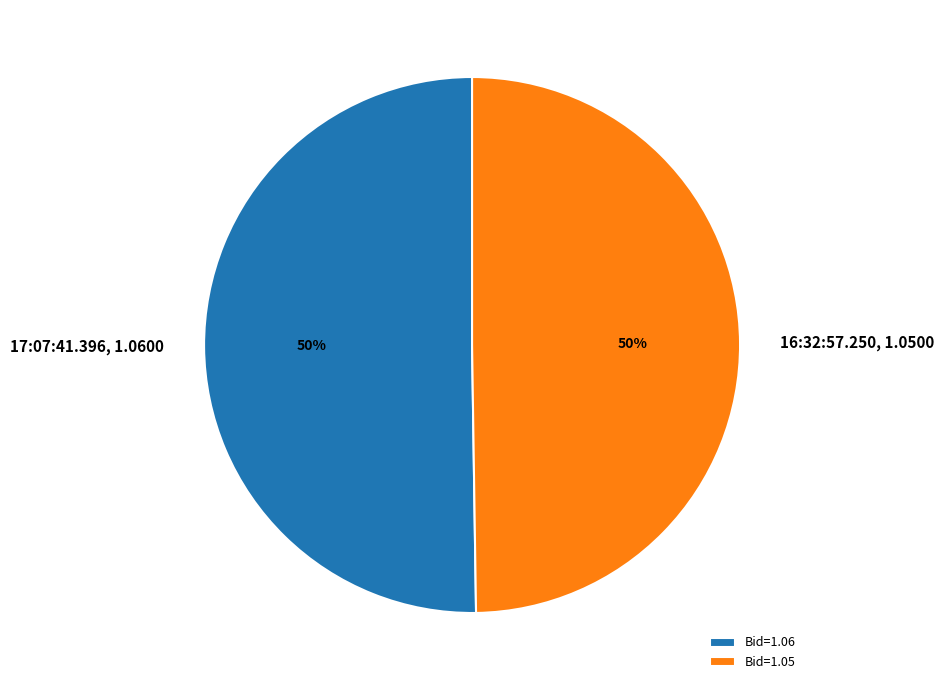

Approximately how many times larger is the value at 17:07:41.396 compared to 16:32:57.250?

1.0